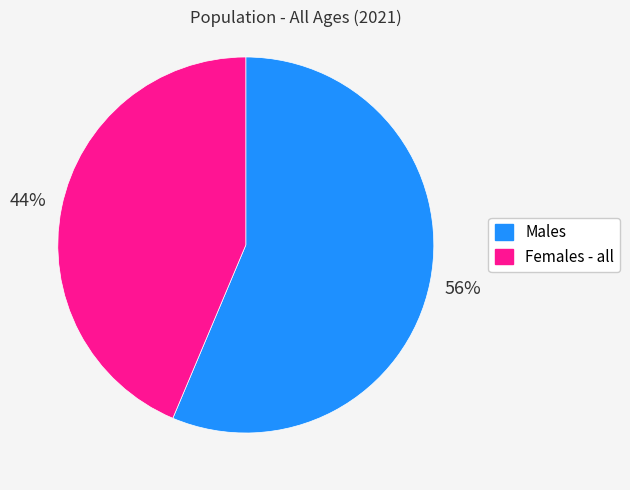

What is the largest slice in the pie chart?

Males